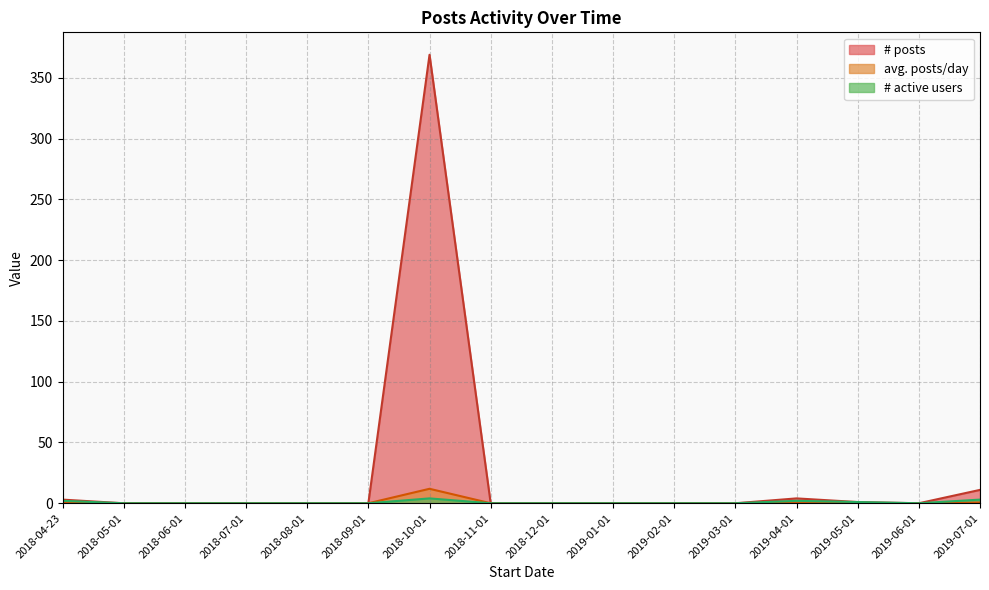

True or false: avg. posts/day and # active users intersect in this chart.

False